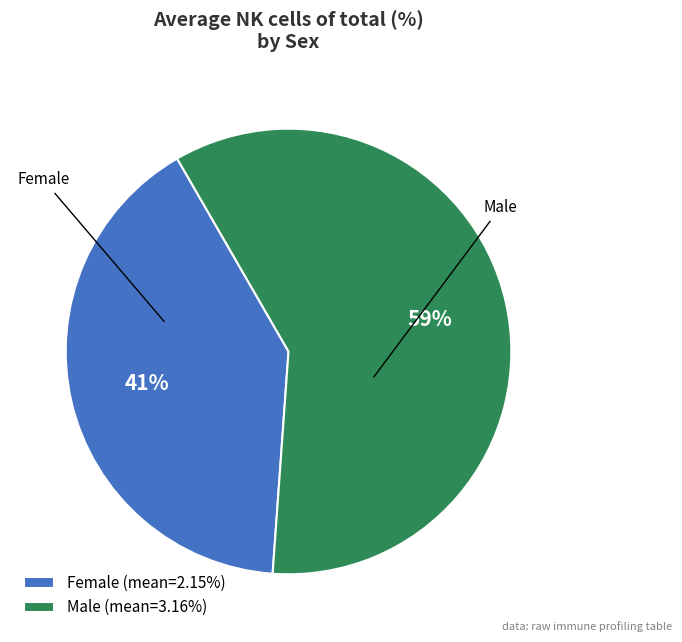

To the nearest percent, what is the average slice percentage?

50%